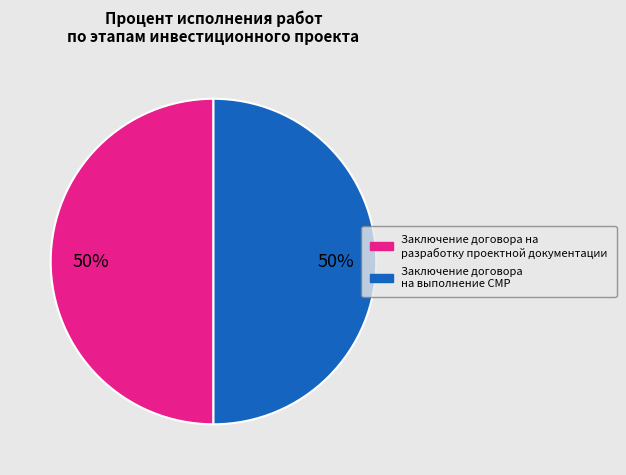

How many segments does this pie chart have?

2